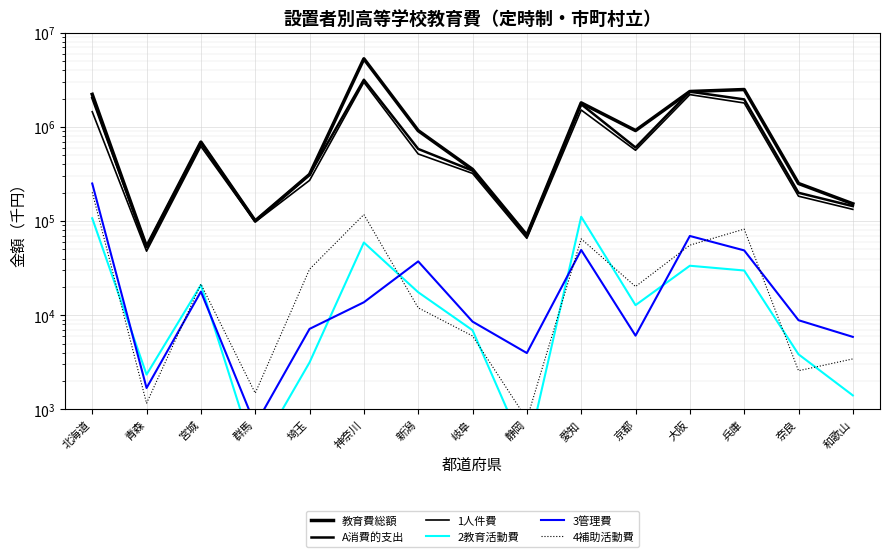

List the series in order of their peak value, highest first.

教育費総額, A消費的支出, 1人件費, 3管理費, 4補助活動費, 2教育活動費